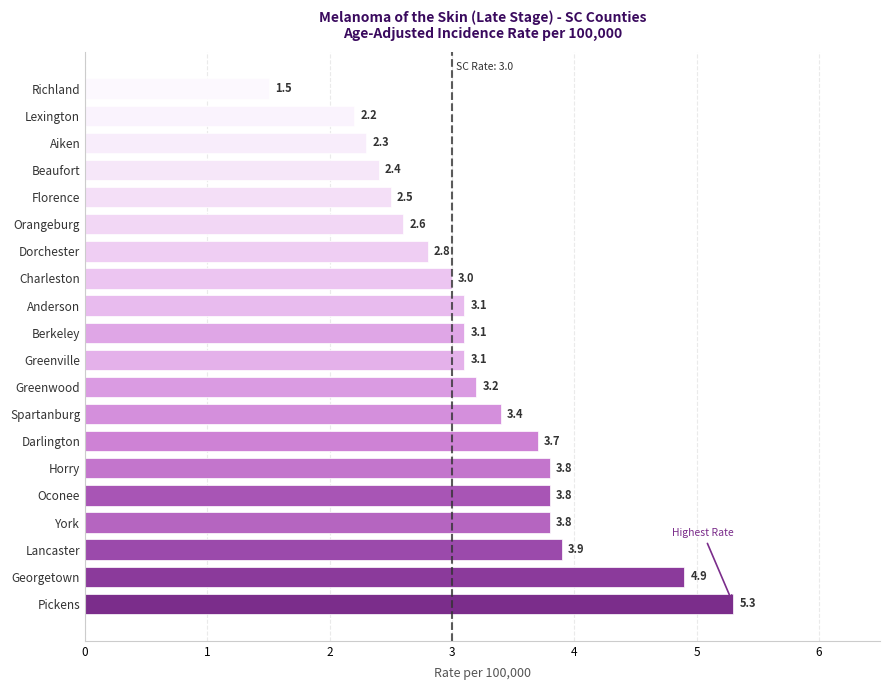

Read the value at Aiken.

2.3